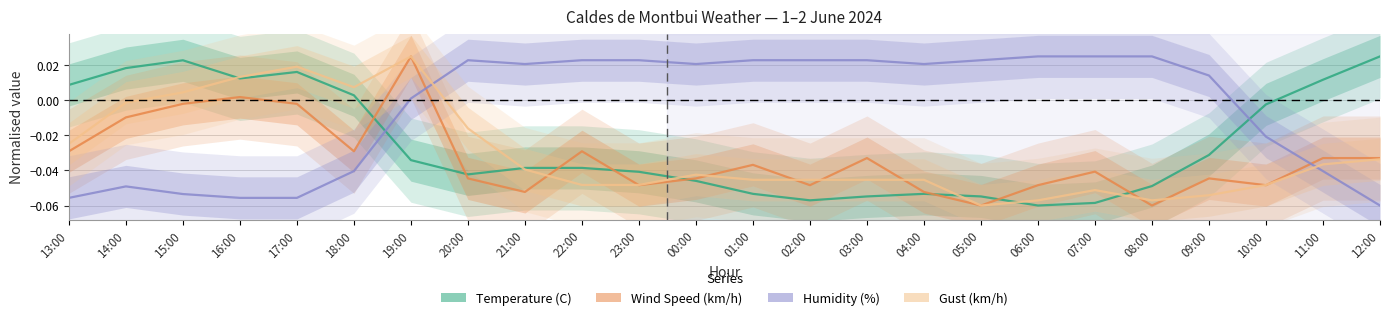

What is the difference between the maximum and minimum values in the Humidity (%) series?

0.1